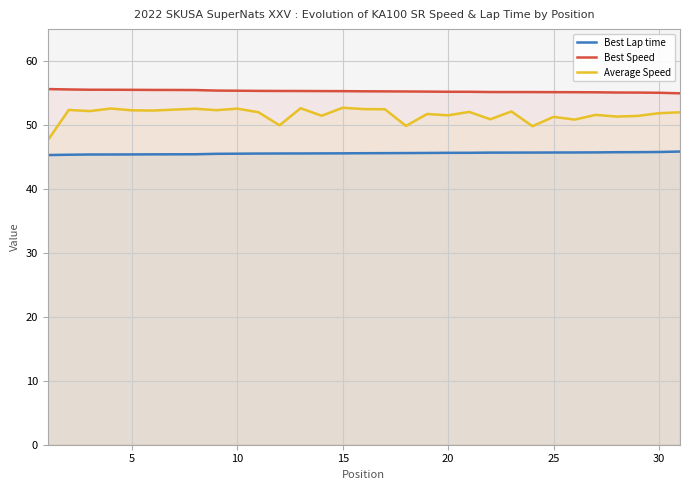

How many values in the Average Speed series exceed 51?

25